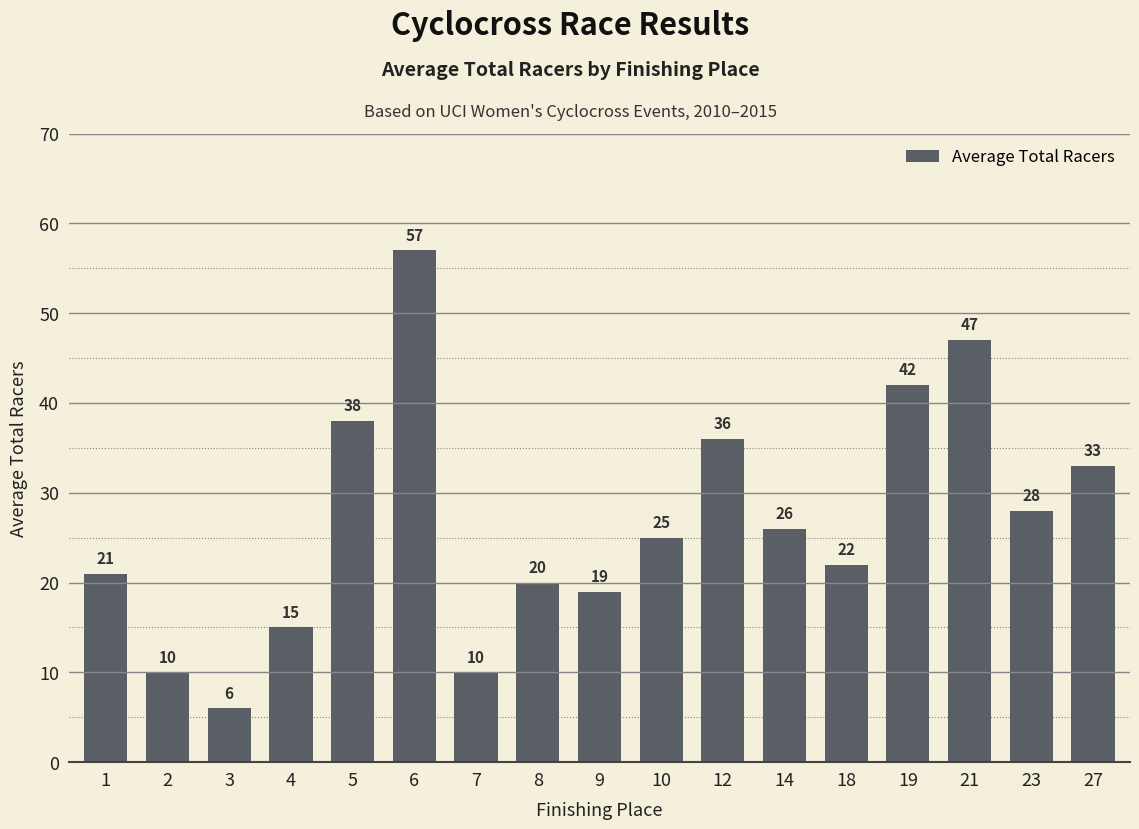

Which category has the highest value across all series?

6